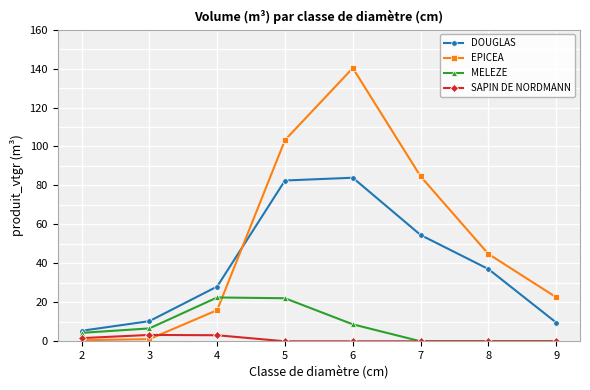

What is the difference between the EPICEA values at 2 and 3?

0.6